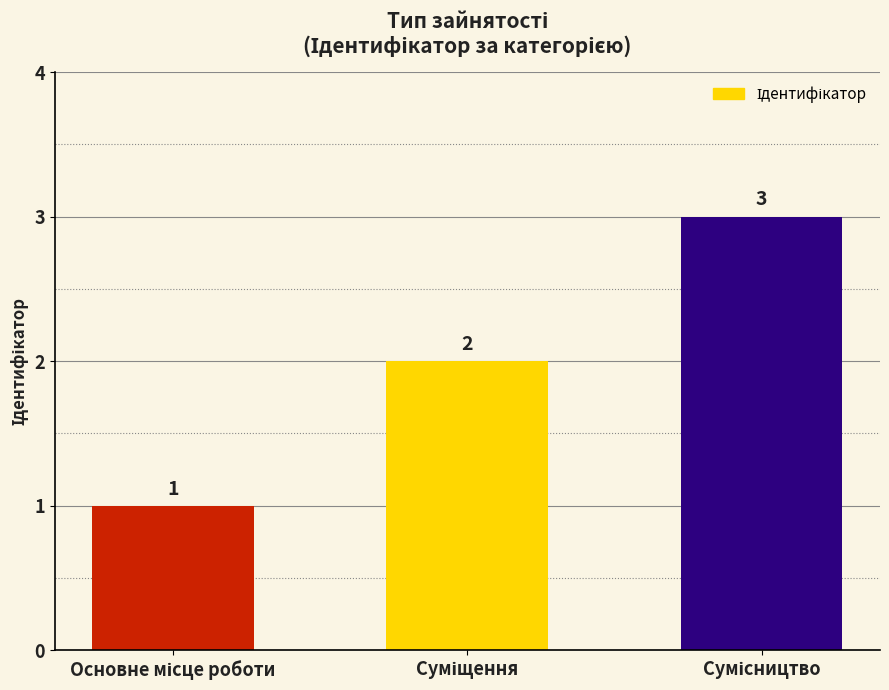

What is the value of the 3rd bar from the left?

3